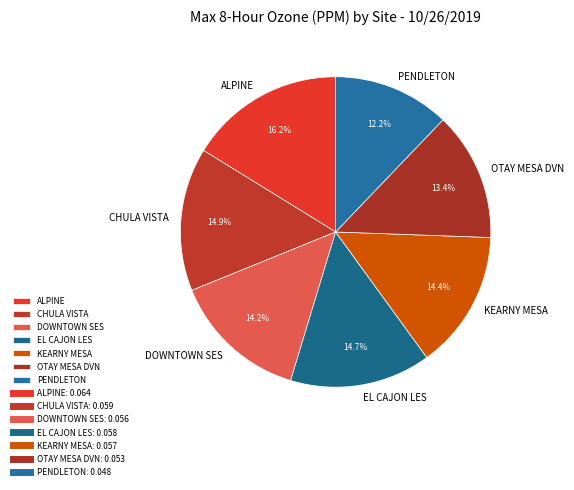

Does ALPINE represent more than half of the total?

No